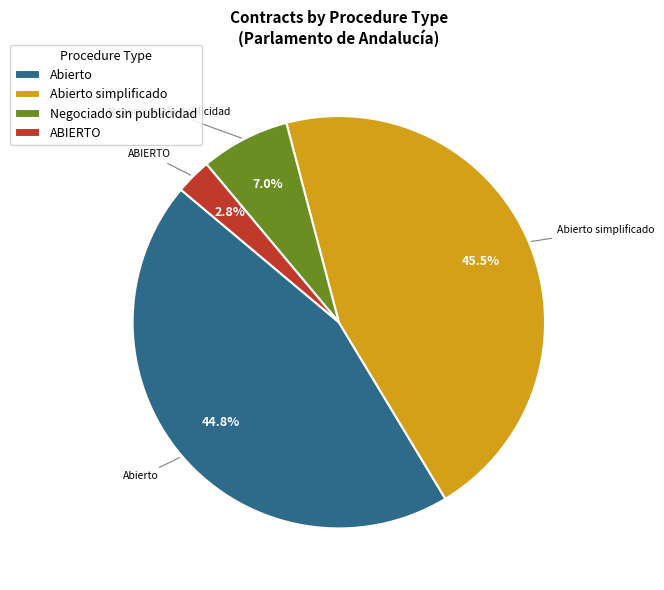

Does Negociado sin publicidad represent more than half of the total?

No